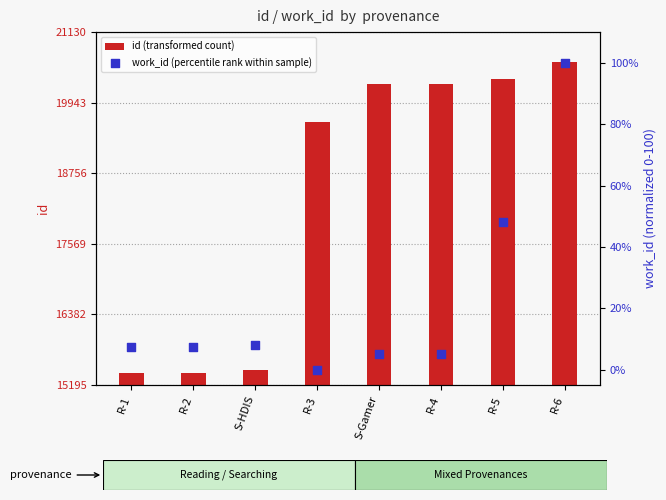

Is the value of id (transformed count) at R-2 greater than the value of work_id (percentile rank within sample) at S-Gamer?

Yes